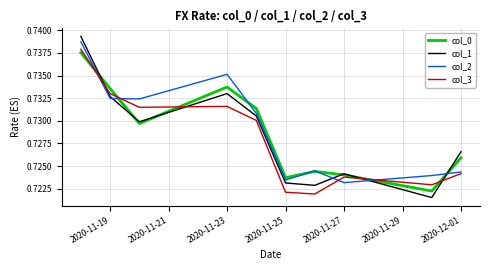

Which series has the widest spread of values?

col_1